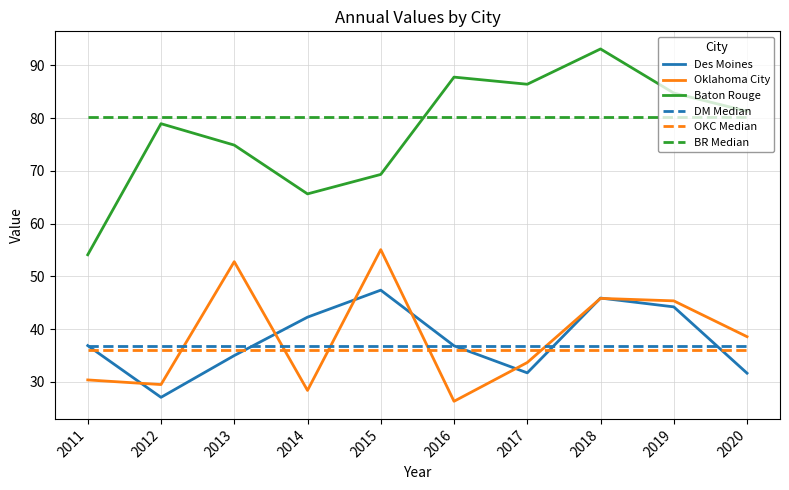

What is the spread (max minus min) of values at 2018?

57.0